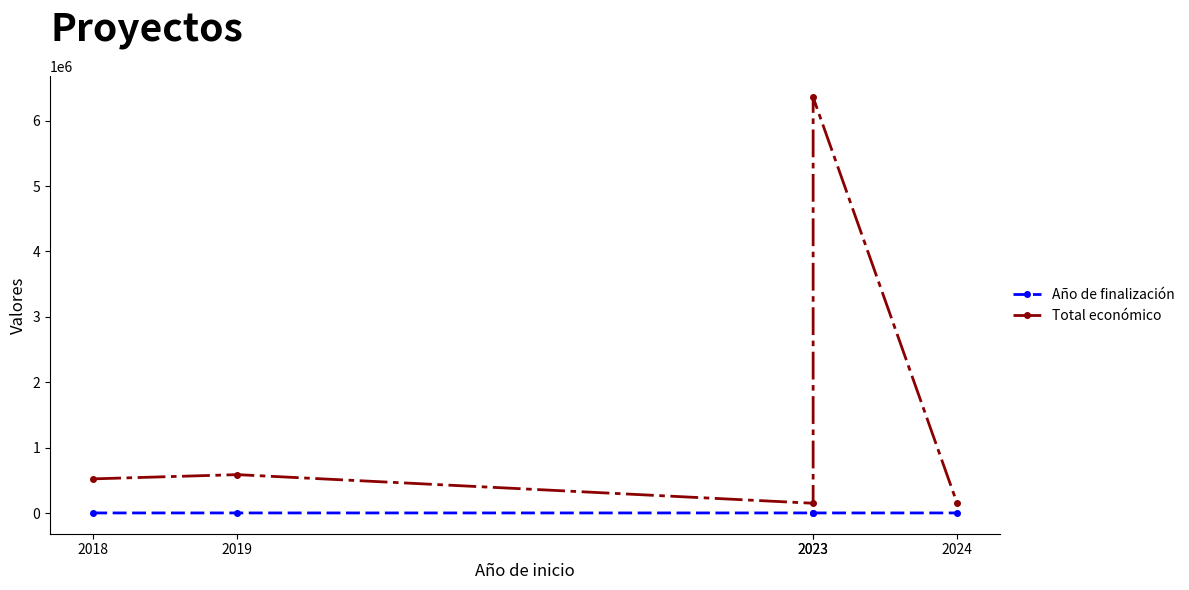

What is the total value across all series at 2019?

589755